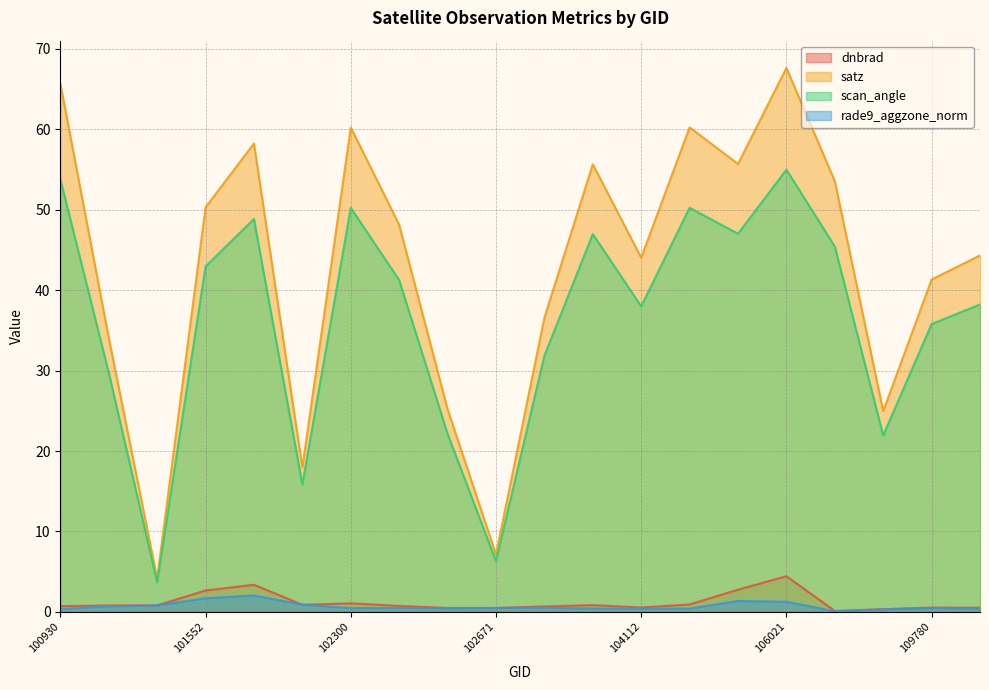

What are all the series names shown in the legend?

dnbrad, satz, scan_angle, rade9_aggzone_norm